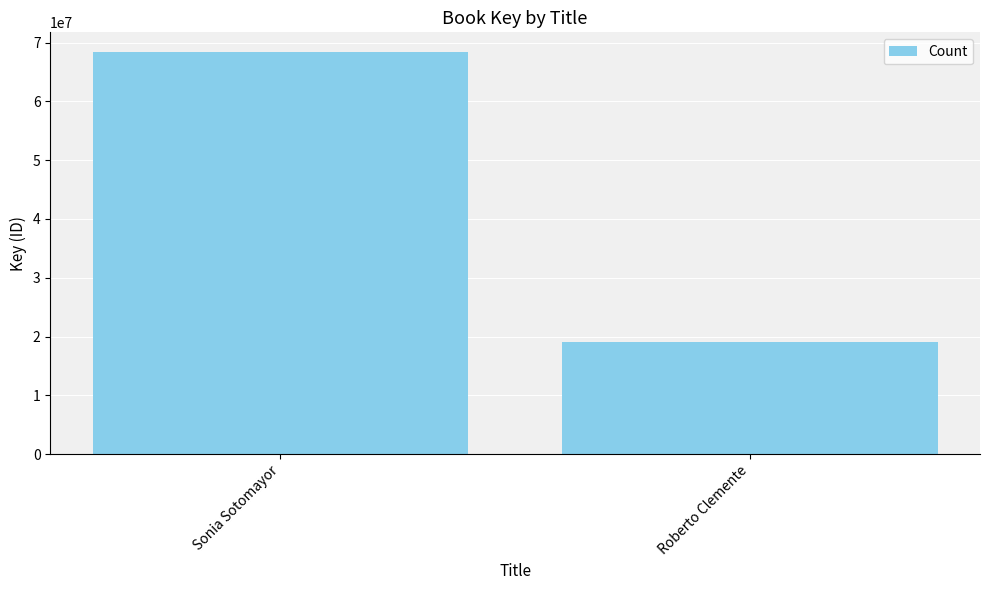

Rank the categories by value from highest to lowest.

Sonia Sotomayor, Roberto Clemente